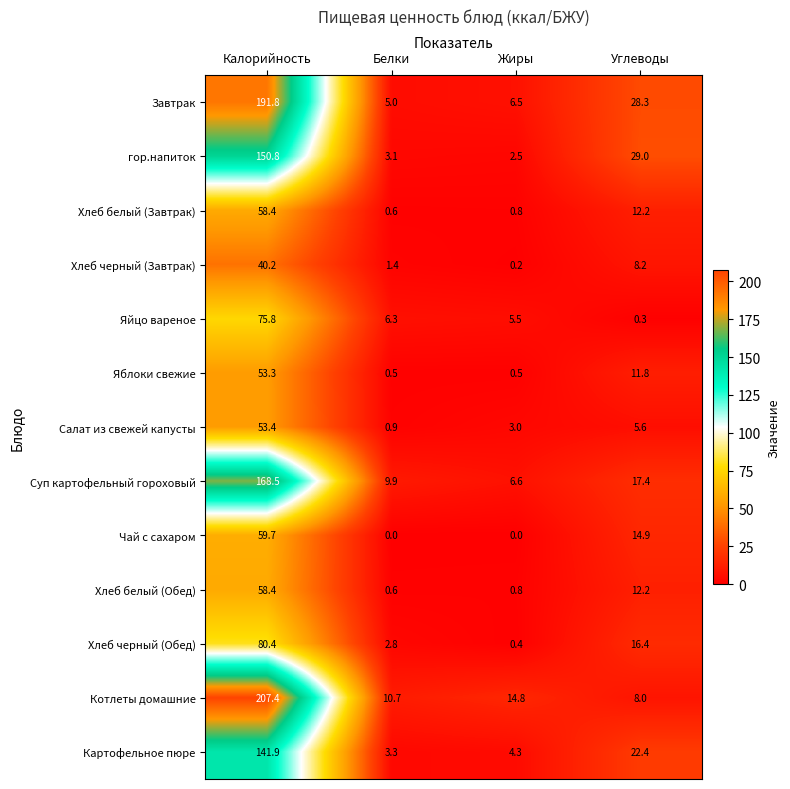

What is the spread (max minus min) of values at Белки?

10.7